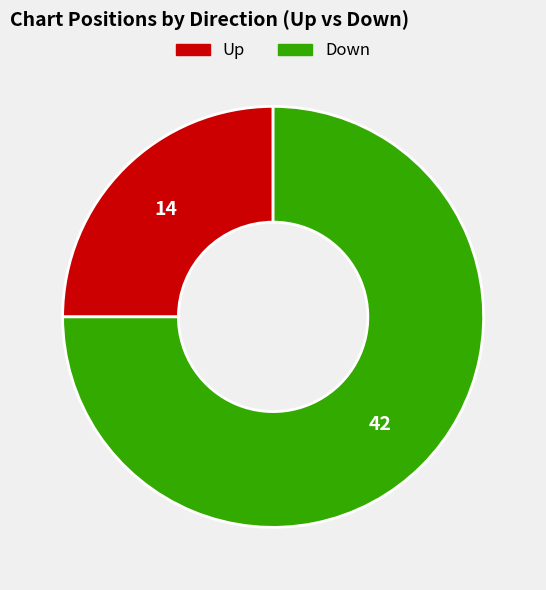

Is there a majority slice in this chart?

Yes